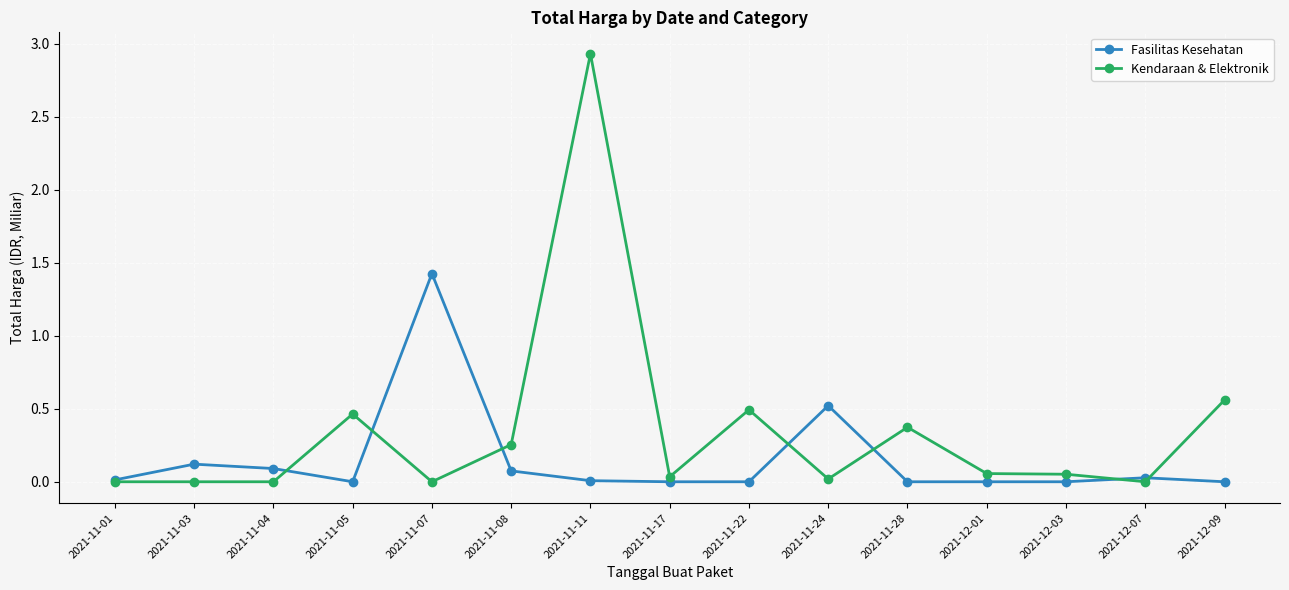

At which category does Fasilitas Kesehatan reach its first local valley?

2021-11-05